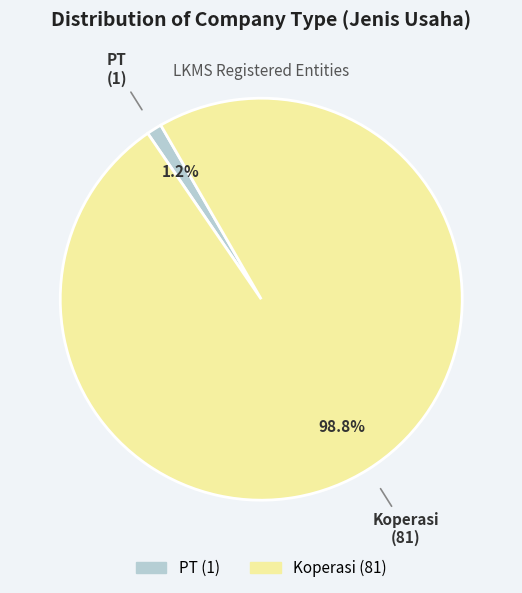

How many slices are in this pie chart?

2